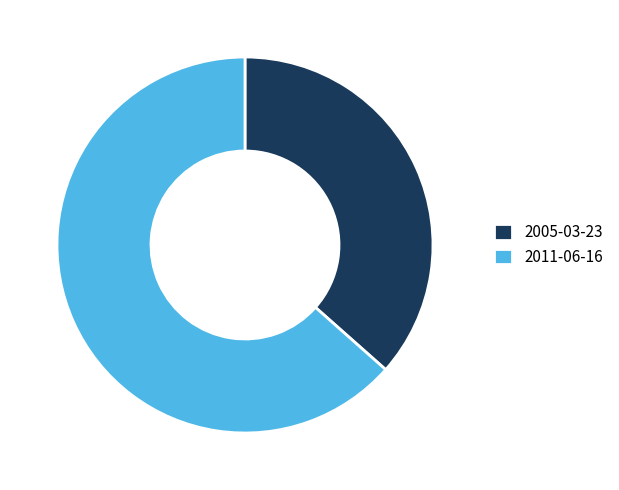

Count the number of slices in the pie.

2